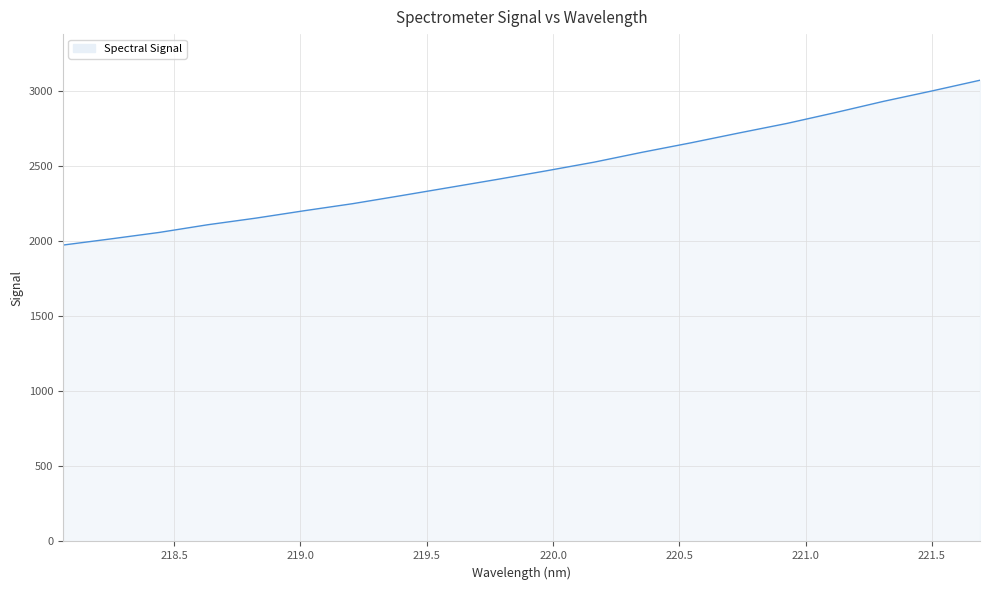

What is the smallest value displayed?

1974.1